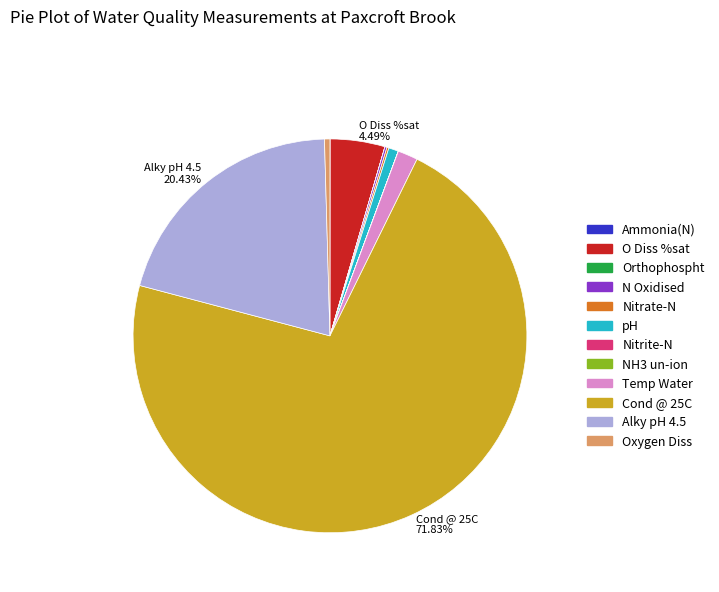

Is there any slice that represents more than half of the pie?

Yes